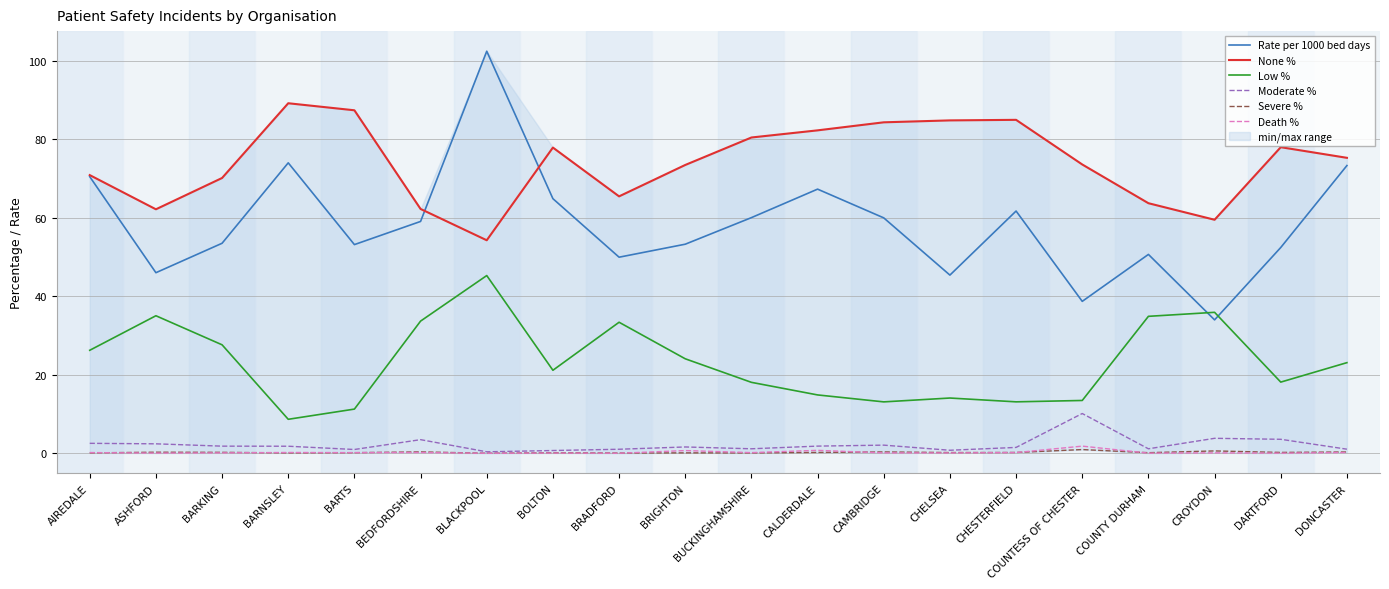

How many times do Death % and Severe % cross each other?

7